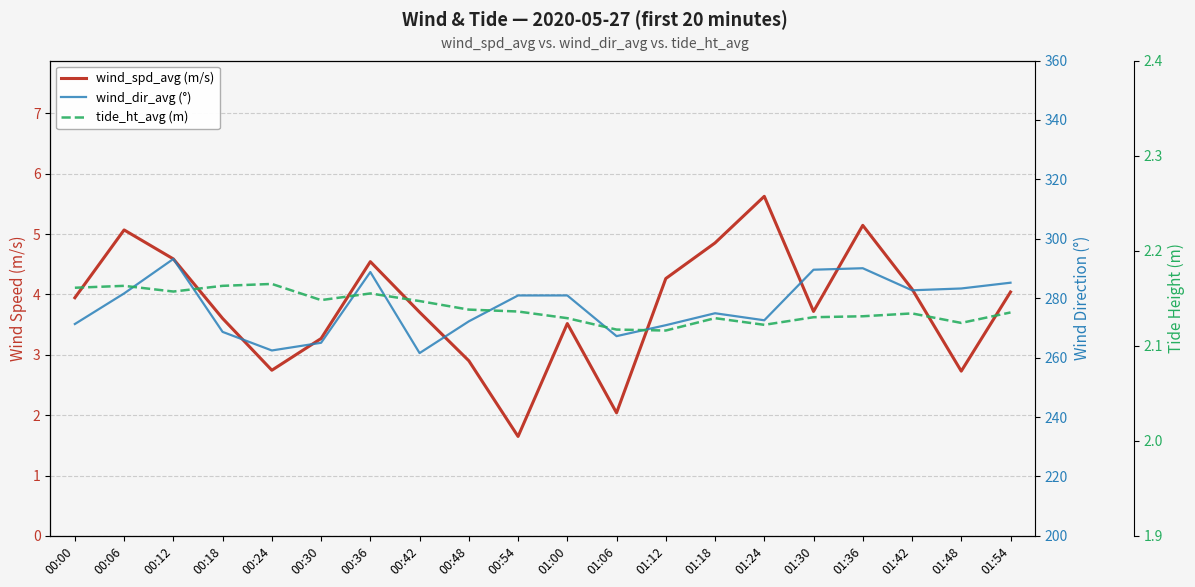

At which label does tide_ht_avg (m) reach its peak?

00:24